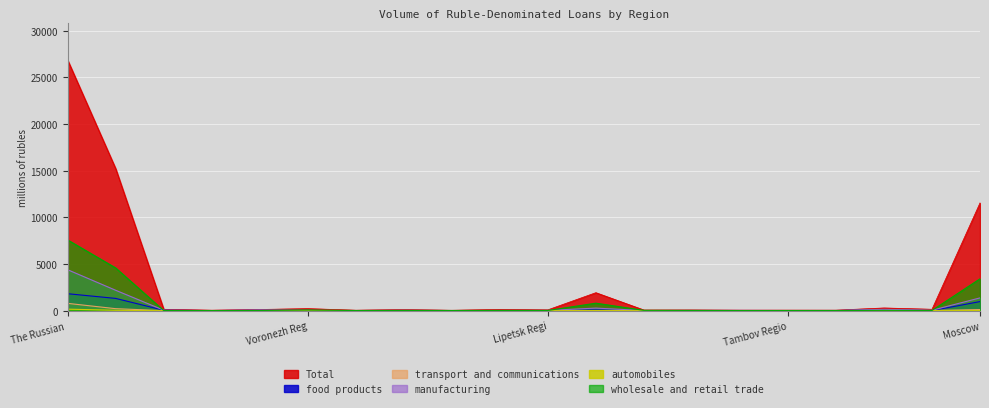

Reading left to right, what are all the values shown in this chart?

Total: 26860.3	15222.3	148.9	51.6	127.0	219.7	50.3	122.2	43.9	132.5	88.1	1928.5	70.0	76.0	56.9	57.8	54.8	289.8	148.5	11555.7
food products: 1817.3	1314.5	43.6	2.1	40.9	16.5	0.5	2.0	0.6	12.3	10.6	77.0	4.3	7.6	4.2	3.6	1.9	109.8	2.4	974.7
transport and communications: 783.1	212.6	1.9	0.2	3.0	3.4	2.5	5.3	0.8	1.4	0.8	16.4	0.7	0.2	1.1	3.2	0.1	34.5	16.5	120.6
manufacturing: 4388.3	2186.7	52.2	8.9	69.5	34.1	8.6	40.2	9.6	19.5	25.5	276.9	9.8	19.3	27.5	13.9	16.2	142.1	43.7	1369.0
automobiles: 164.2	39.4	0.0	0.2	0.0	0.0	0.1	6.5	0.0	0.0	0.0	7.4	0.7	0.2	0.0	0.0	0.6	0.0	1.0	22.7
wholesale and retail trade: 7580.1	4580.3	18.9	9.0	18.7	71.5	12.9	23.3	14.9	22.8	19.8	802.2	33.7	22.1	10.8	13.0	13.6	35.2	22.8	3415.1